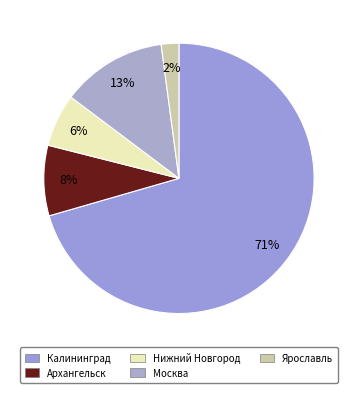

Is there any slice that represents more than half of the pie?

Yes